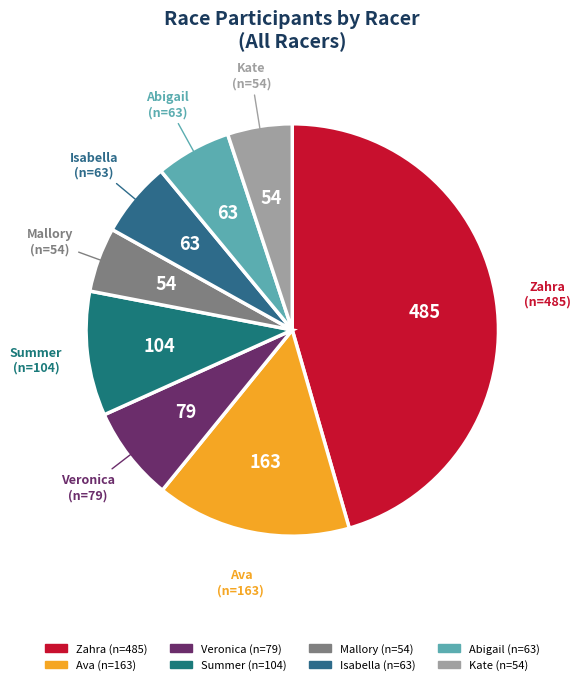

Is there a majority slice in this chart?

No